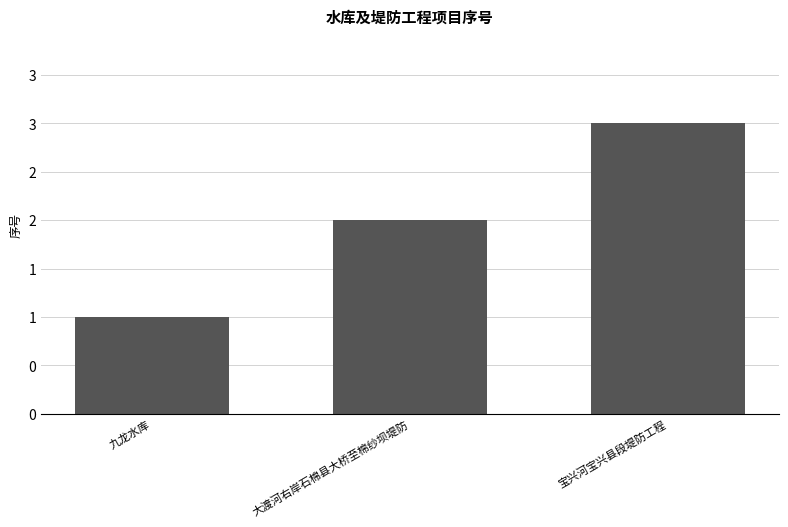

The value at 九龙水库 is 1. True or false?

True